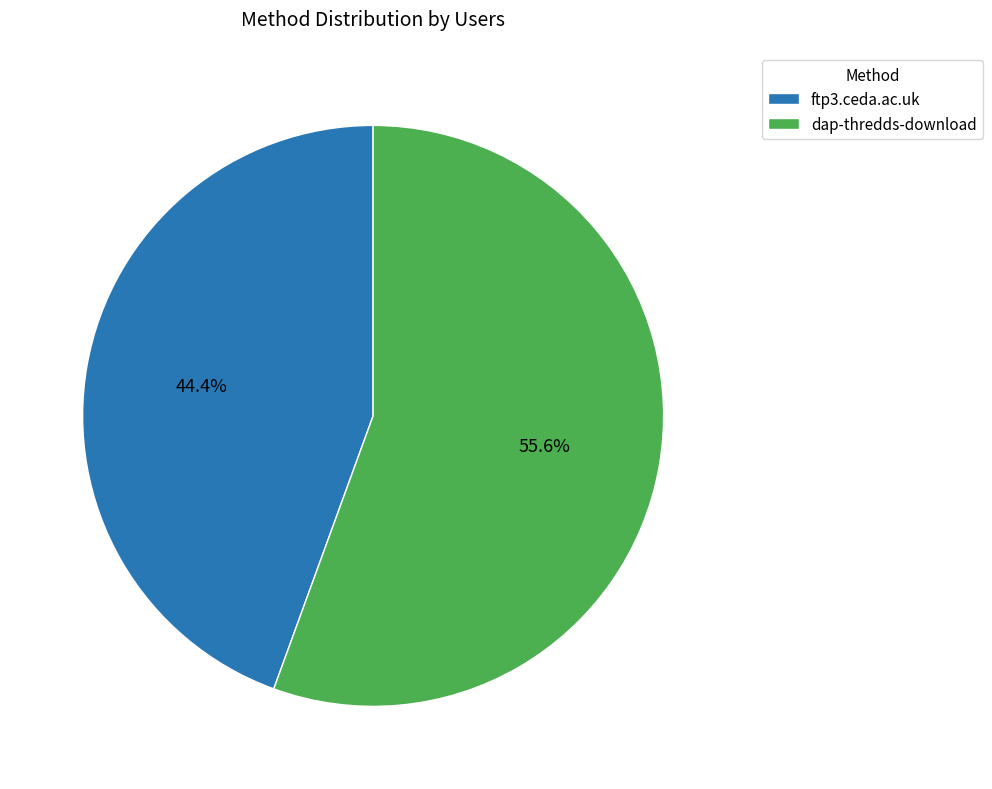

To the nearest percent, what percentage of the pie is dap-thredds-download?

56%